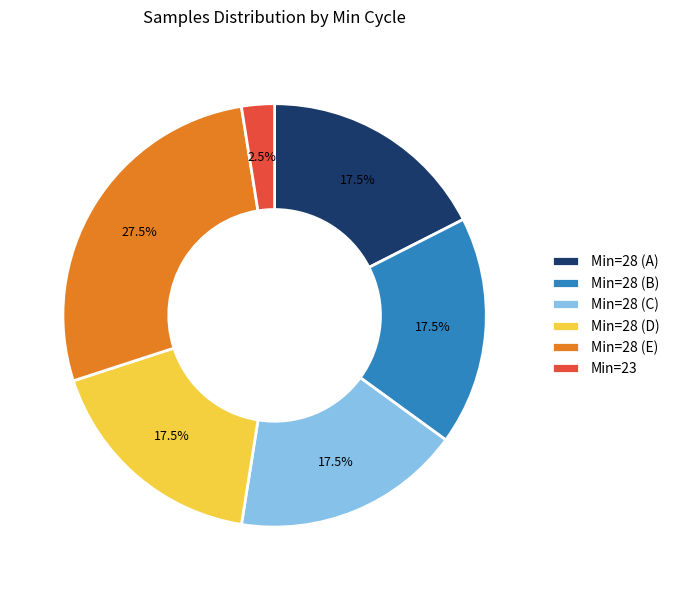

What is the ratio of the value at Min=28 (D) to the value at Min=23?

7.0